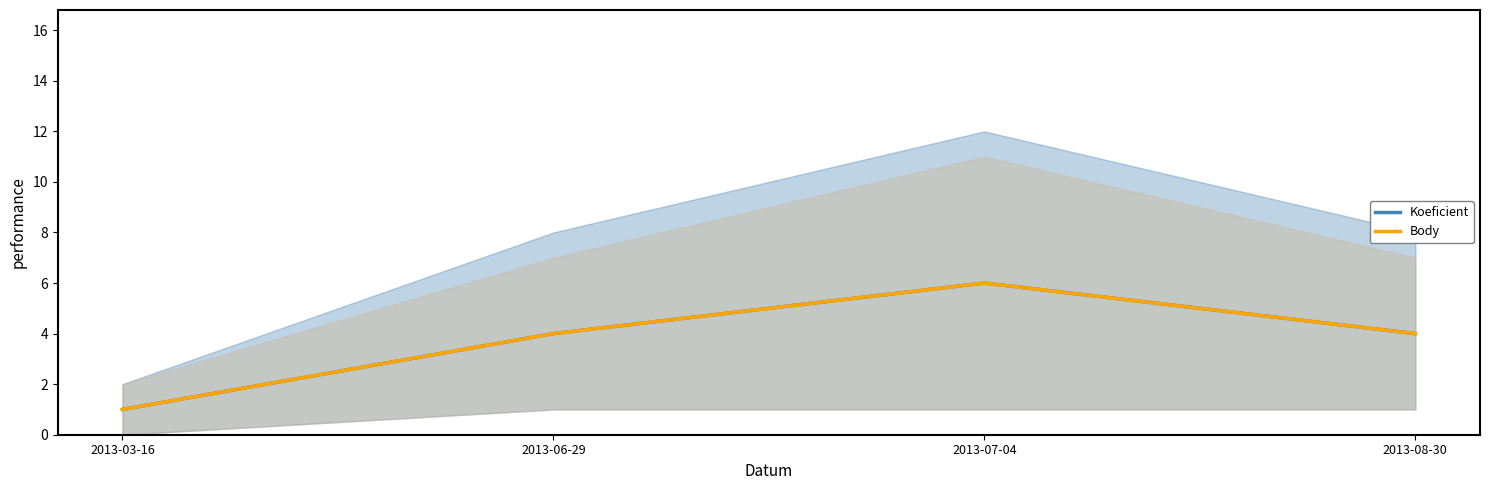

Which label corresponds to the smallest value in the chart?

2013-03-16